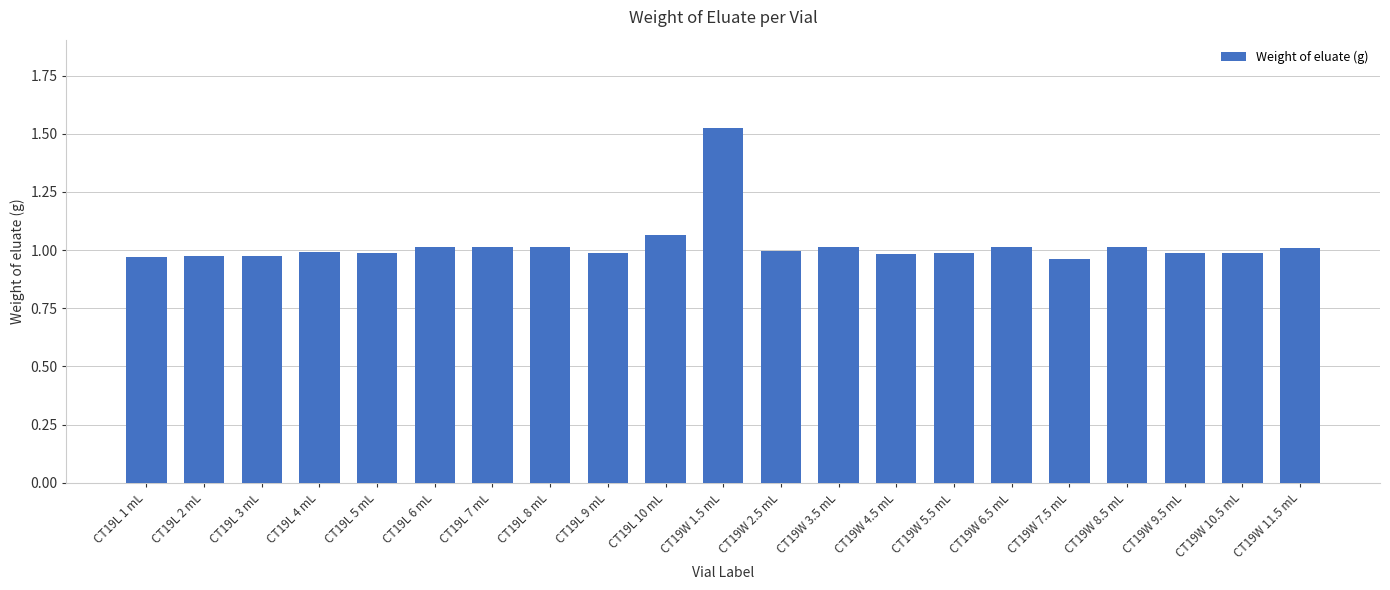

What is the difference between the maximum and second lowest values?

0.6